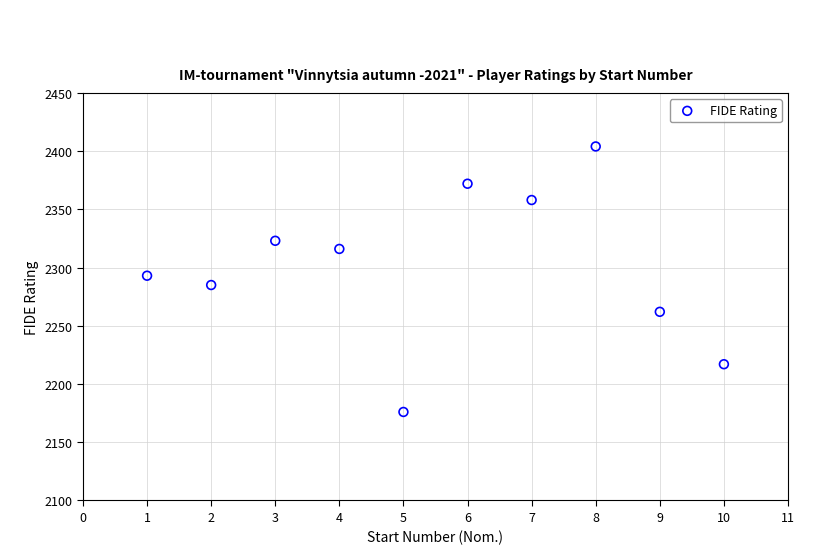

What is the average Y value?

2301